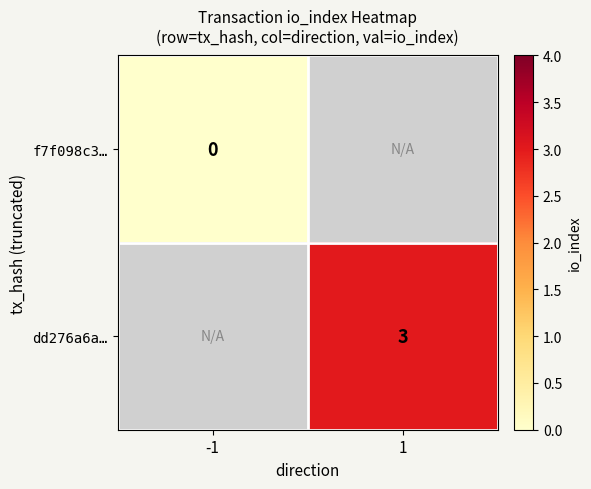

Rank the categories by f7f098c3… value from lowest to highest.

-1, 1